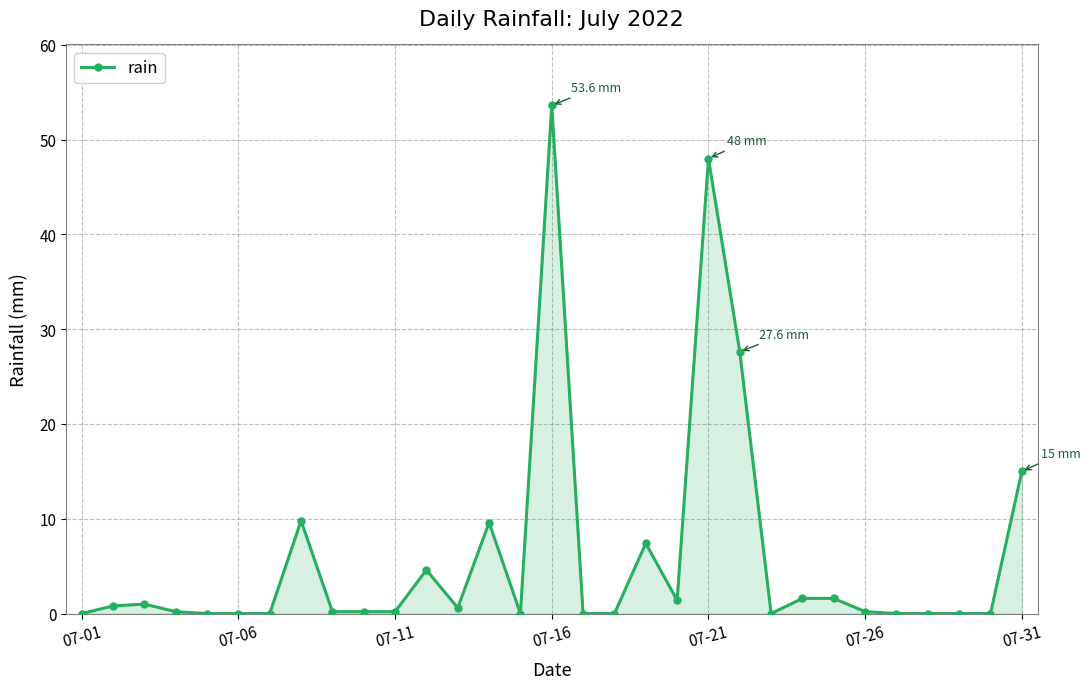

What is the average value?

5.9